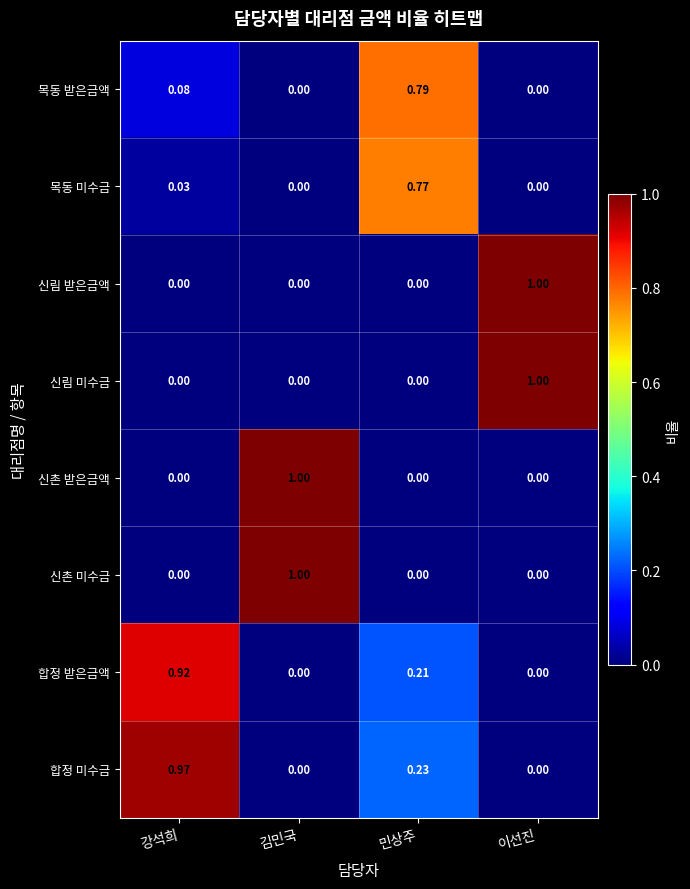

Which category has the highest value in the 목동 받은금액 series?

민상주